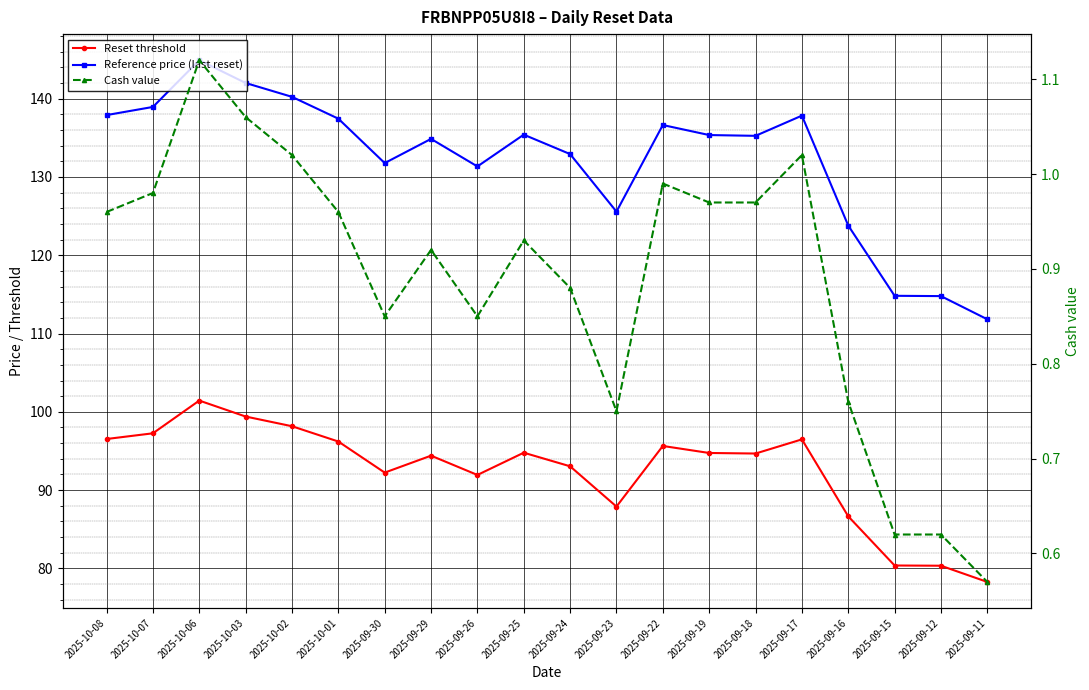

What is the difference between the second highest and minimum values in the Reset threshold series?

21.1